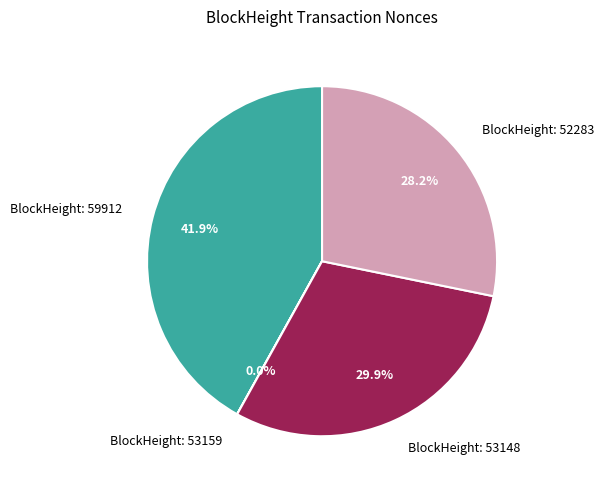

To the nearest percent, what is the average slice percentage?

25%